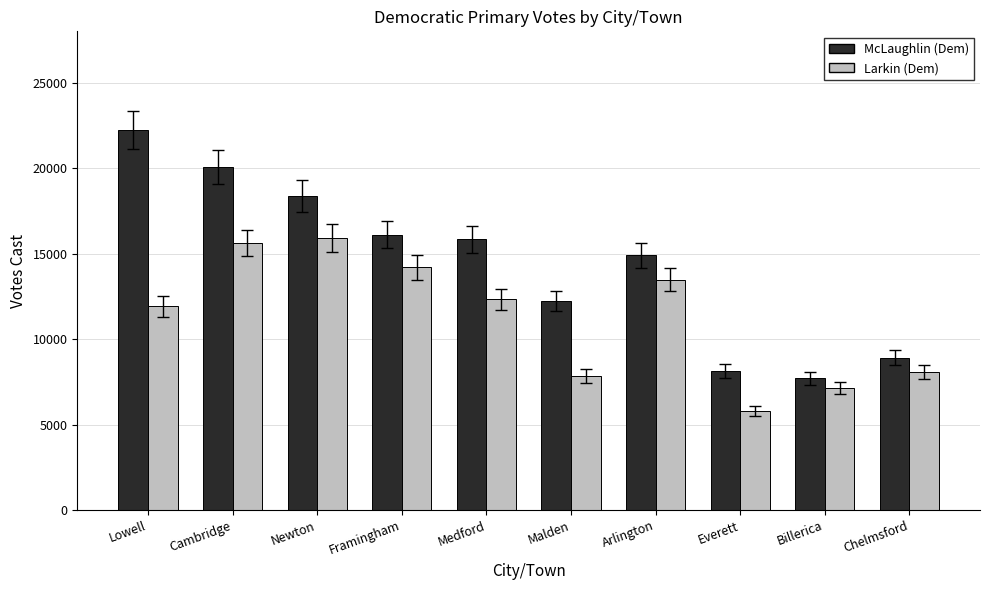

Which series has the widest spread of values?

McLaughlin (Dem)